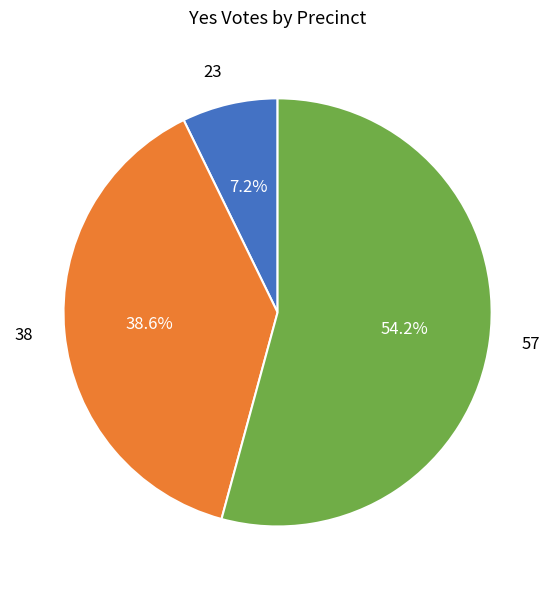

What percentage is the 38 slice, to the nearest percent?

39%